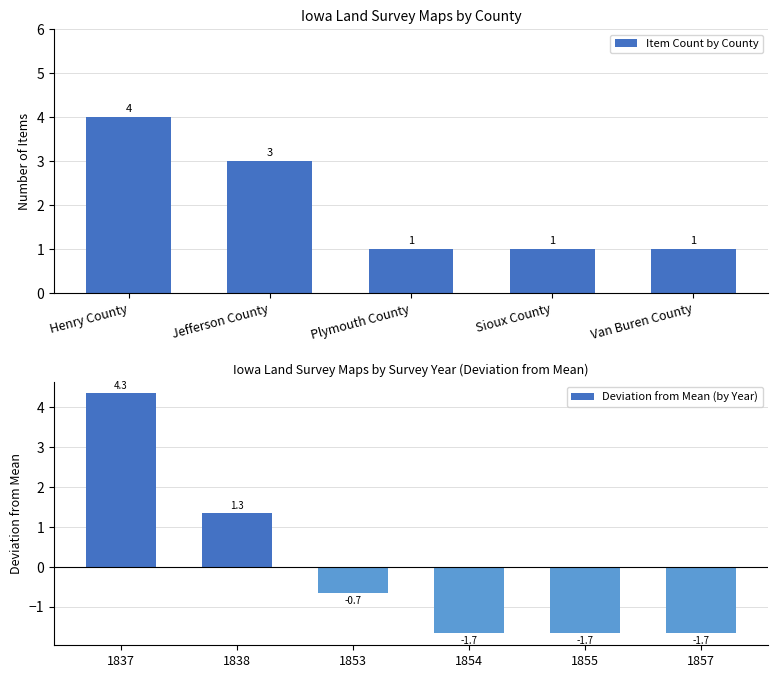

True or false: the data shows 0 at 1838.

False